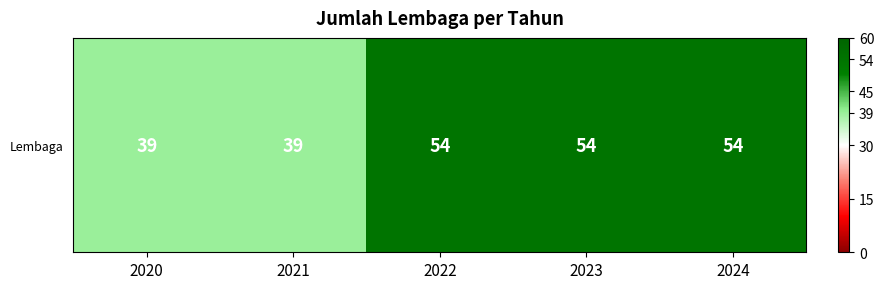

Count the number of categories in the chart.

5